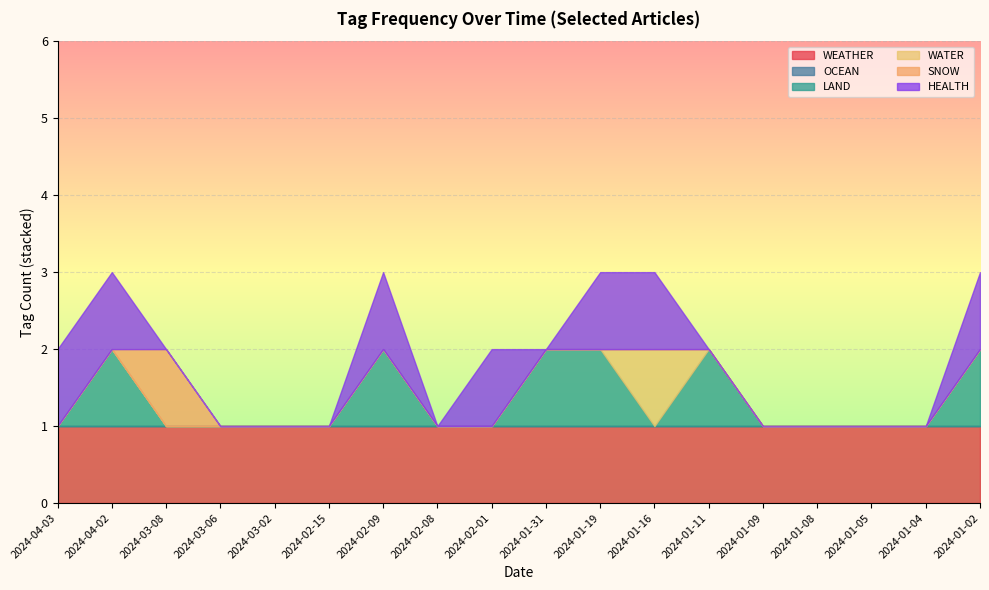

What is the total value across all series at 2024-03-02?

1